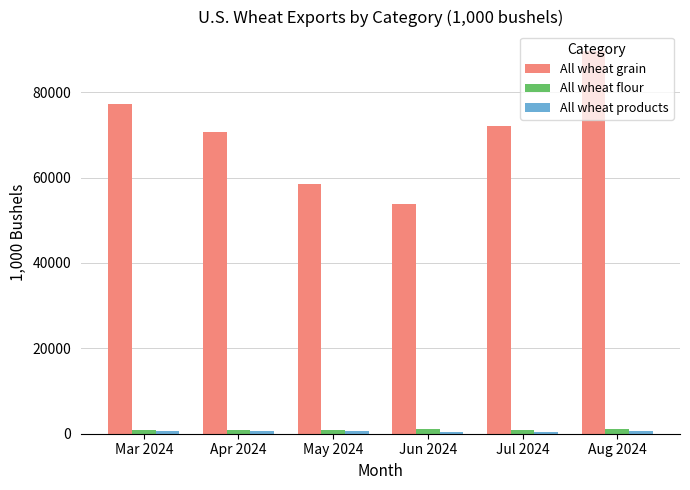

Is it true that All wheat flour equals 947.0 at Jul 2024?

True